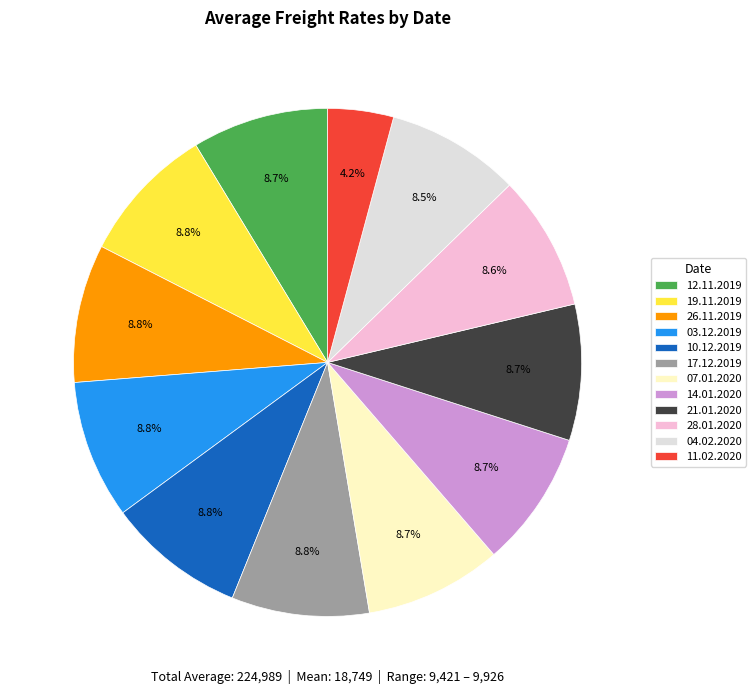

Count the number of slices in the pie.

12